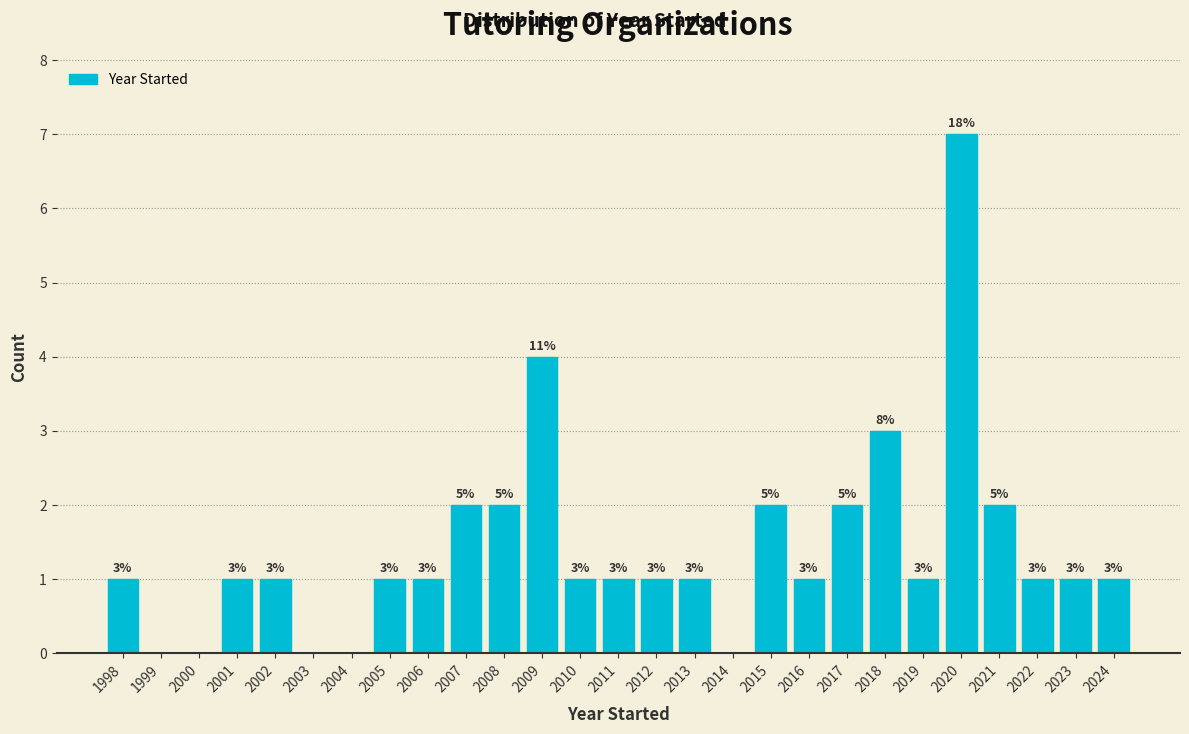

Which range on the x-axis has the tallest bar?

2019.5 to 2020.5